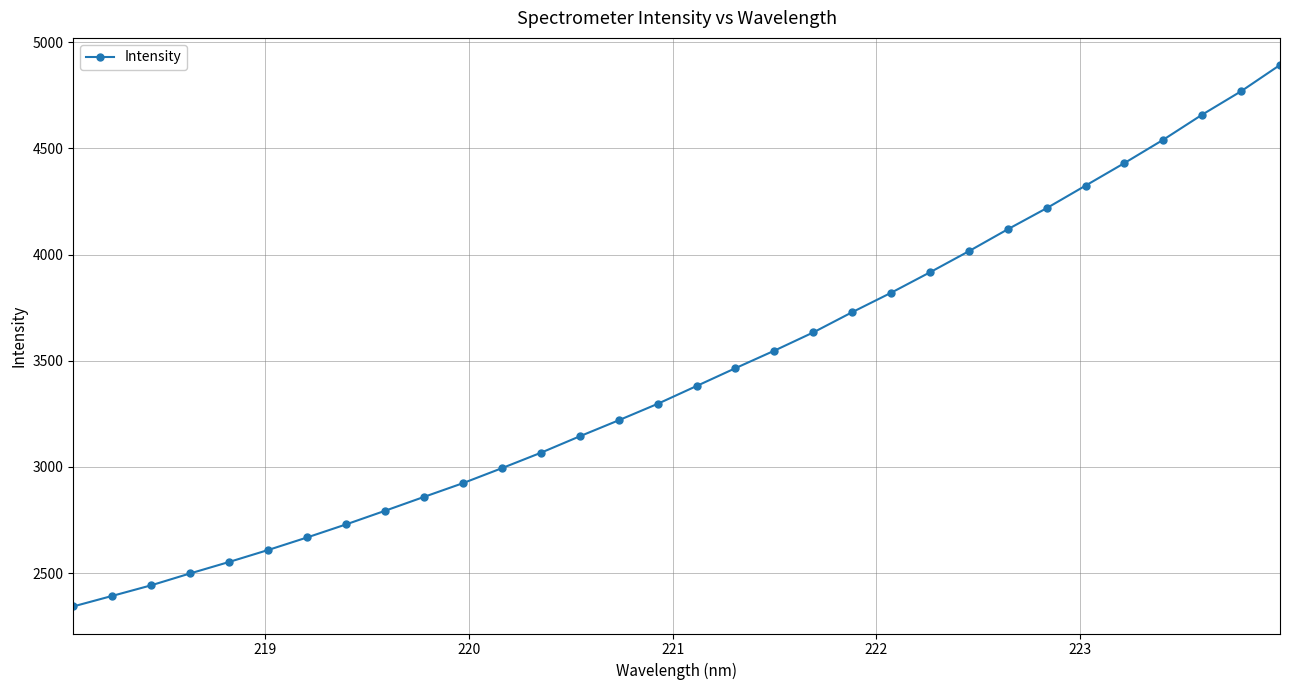

What is the sum of all values?

109995.2